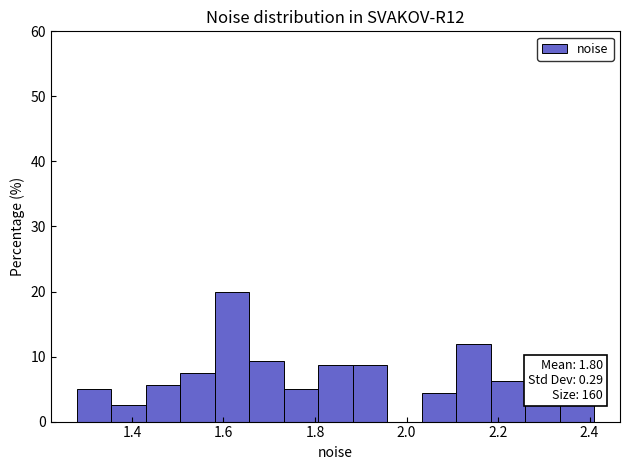

Around what value on the x-axis is the tallest bar? Give the approximate position of its centre, as read against the axis.

1.62